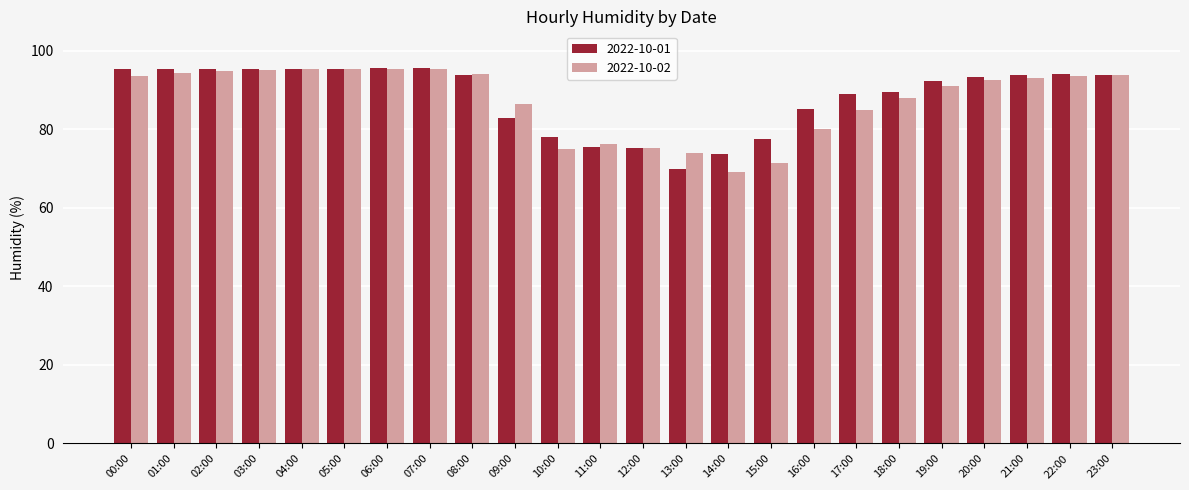

Count the number of categories in the chart.

24